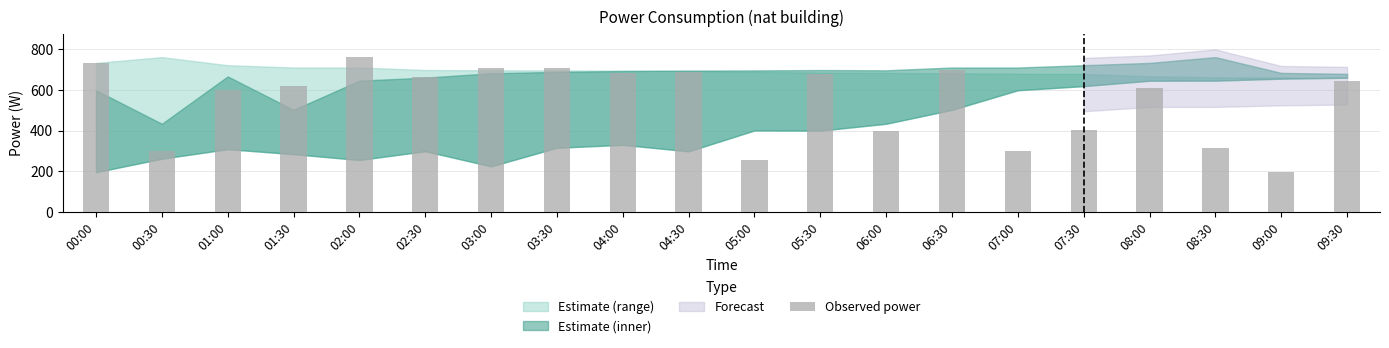

Read the value at 08:30.

315.6